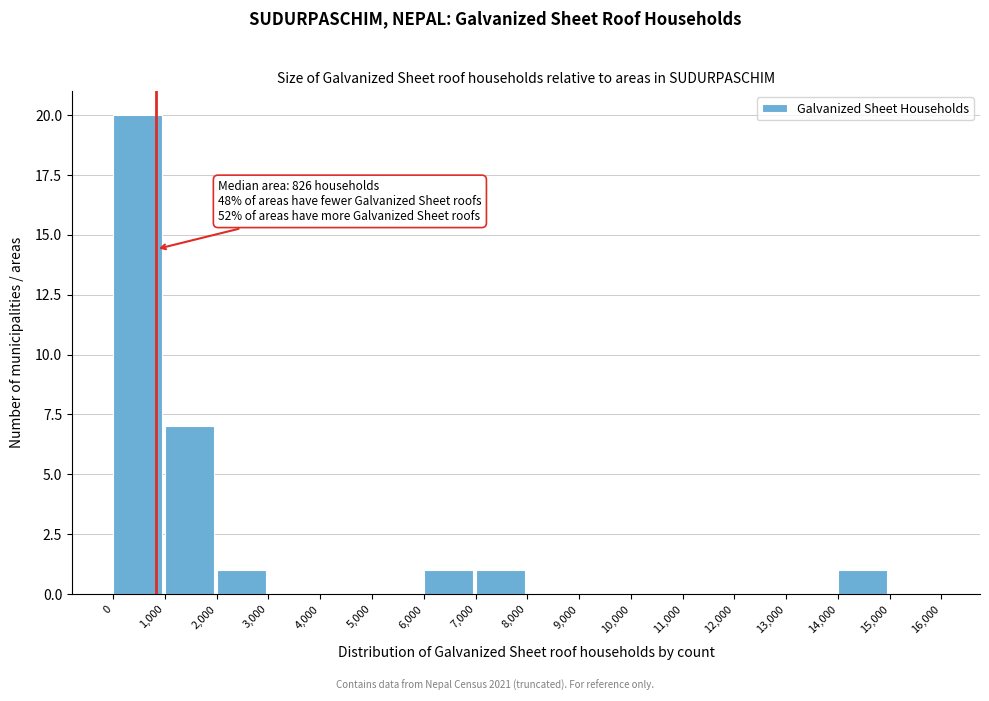

Which range on the x-axis has the tallest bar?

0 to 1,000